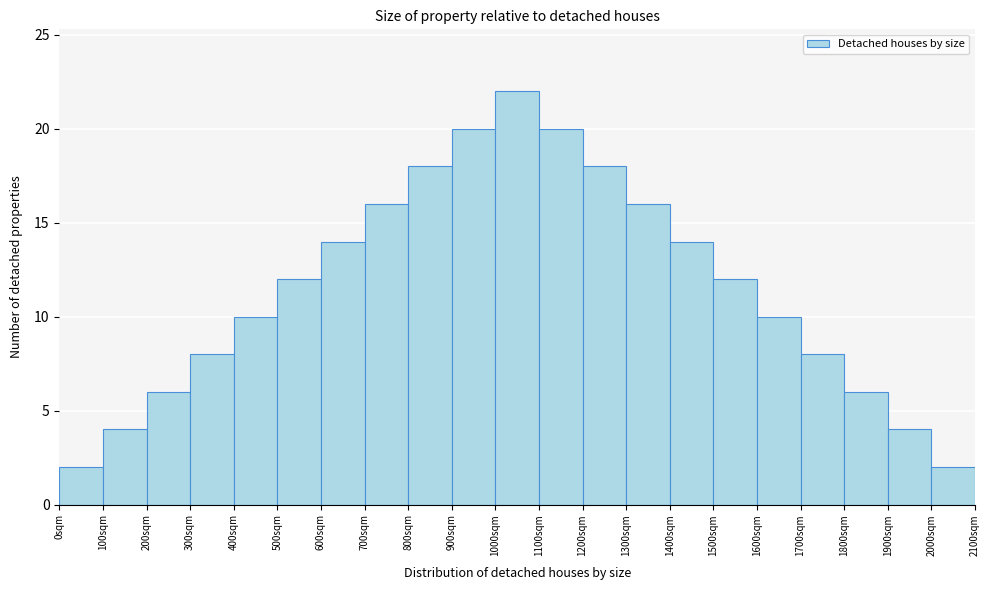

What is the height of the bar covering 2000 to 2100 on the x-axis? The values are not printed on the chart, so give them approximately, as read against the axis.

2